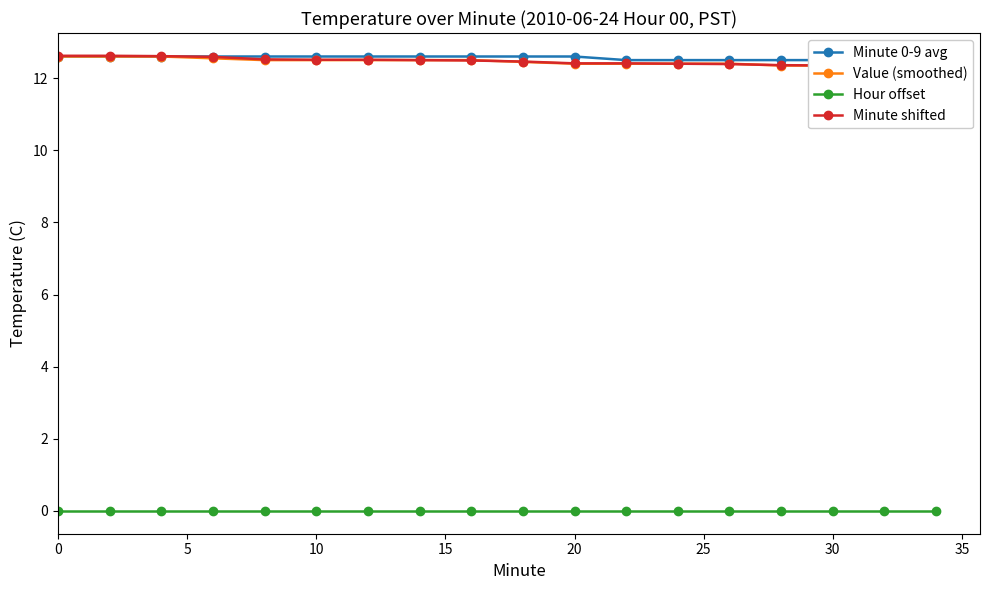

True or false: Value (smoothed) and Minute 0-9 avg intersect in this chart.

False